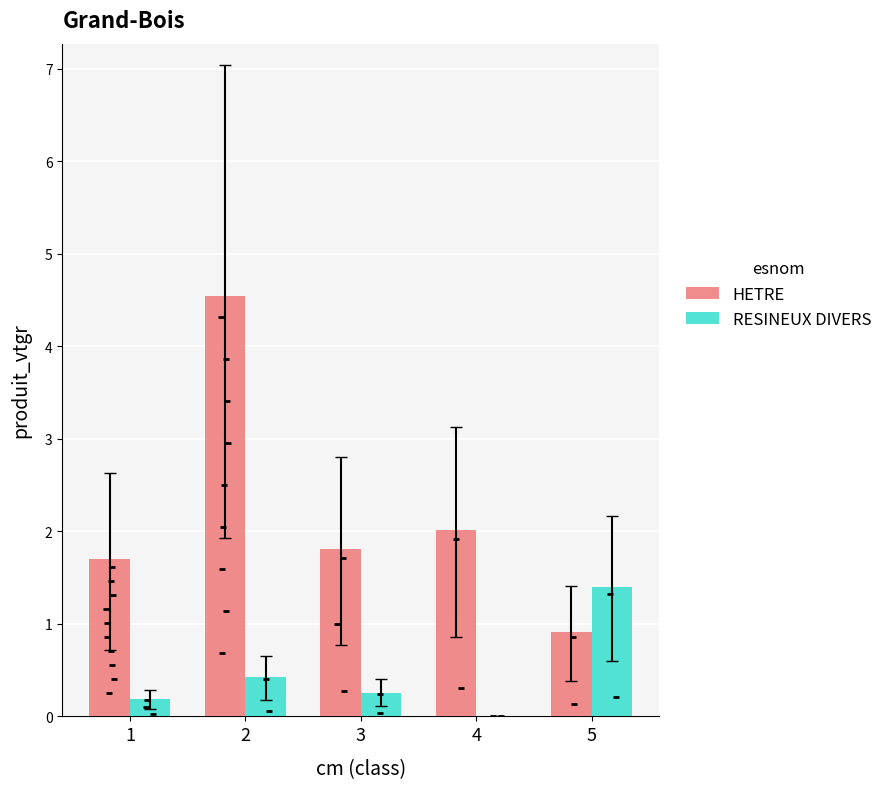

What are all the series names shown in the legend?

HETRE, RESINEUX DIVERS